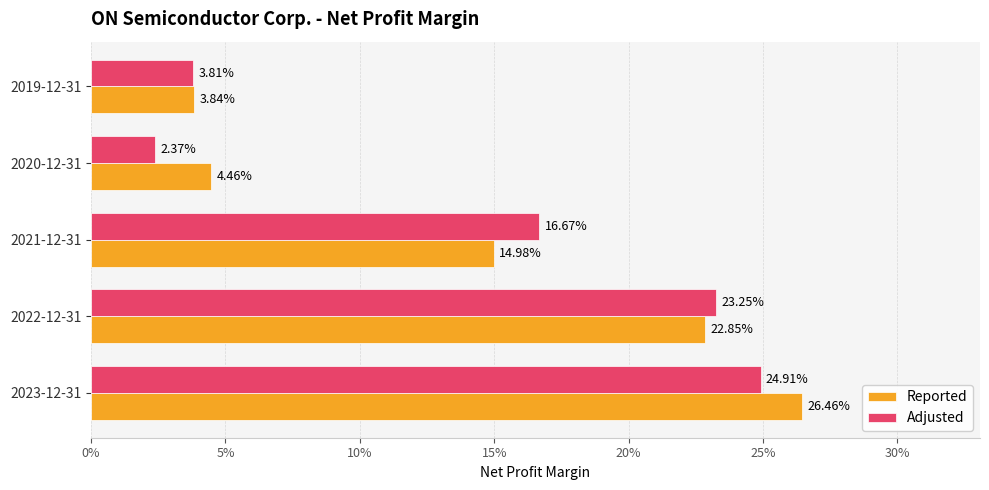

Which series has the largest total across all categories?

Reported